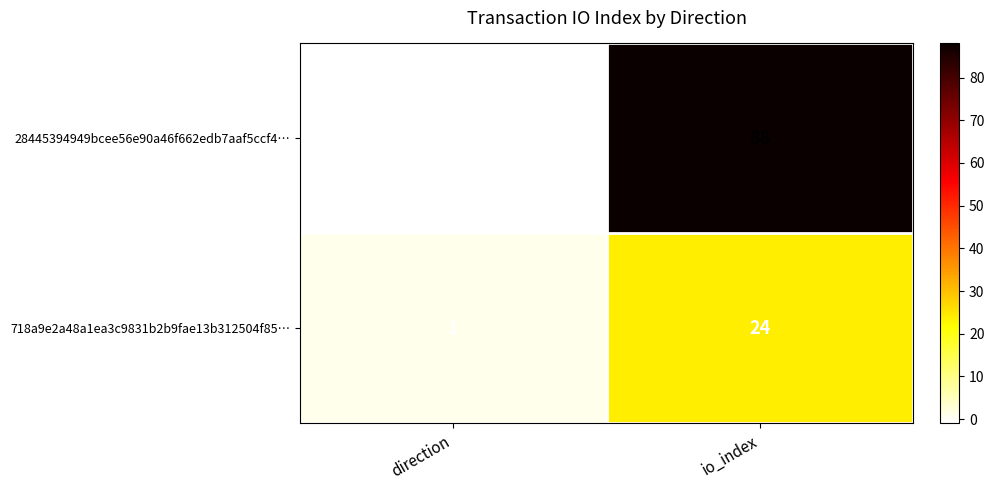

How many values in the 718a9e2a48a1ea3c9831b2b9fae13b312504f85… series are below 24?

1